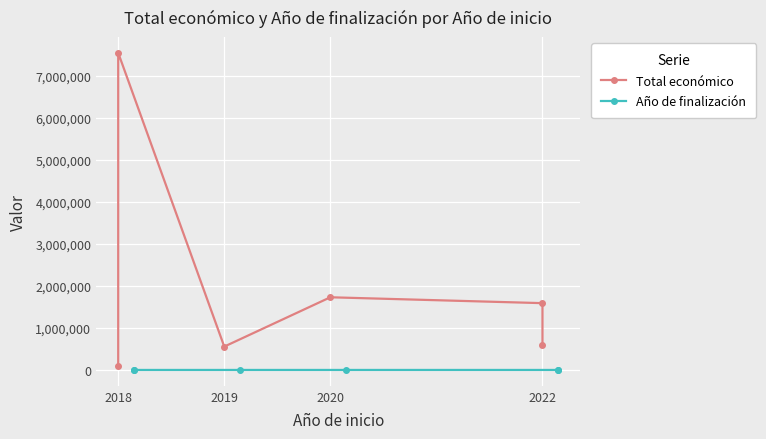

Rank the series by their average value, from lowest to highest.

Año de finalización, Total económico